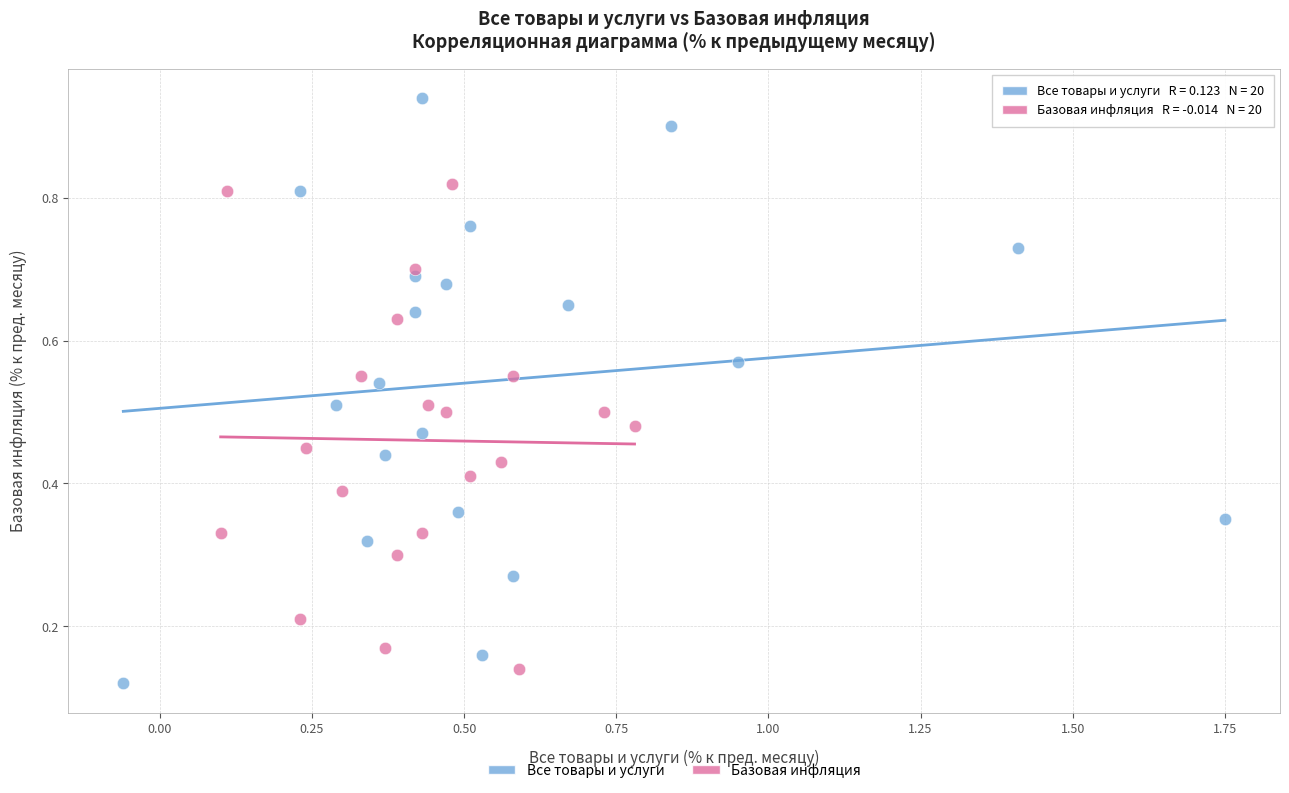

Which series contains the lowest Y value?

Все товары и услуги